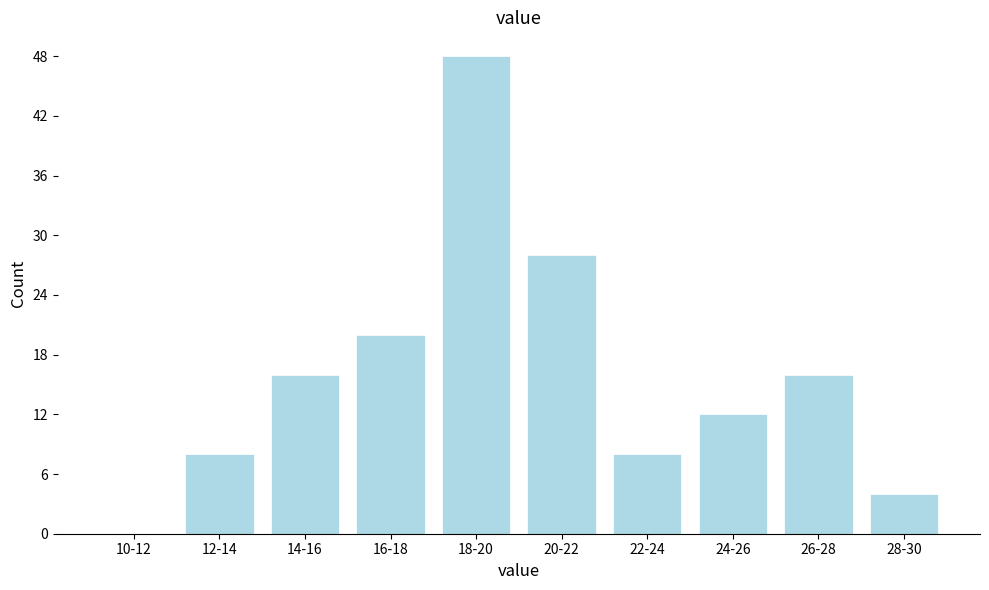

Reading right to left, extract all data points from this chart.

28-30=4	26-28=16	24-26=12	22-24=8	20-22=28	18-20=48	16-18=20	14-16=16	12-14=8	10-12=0